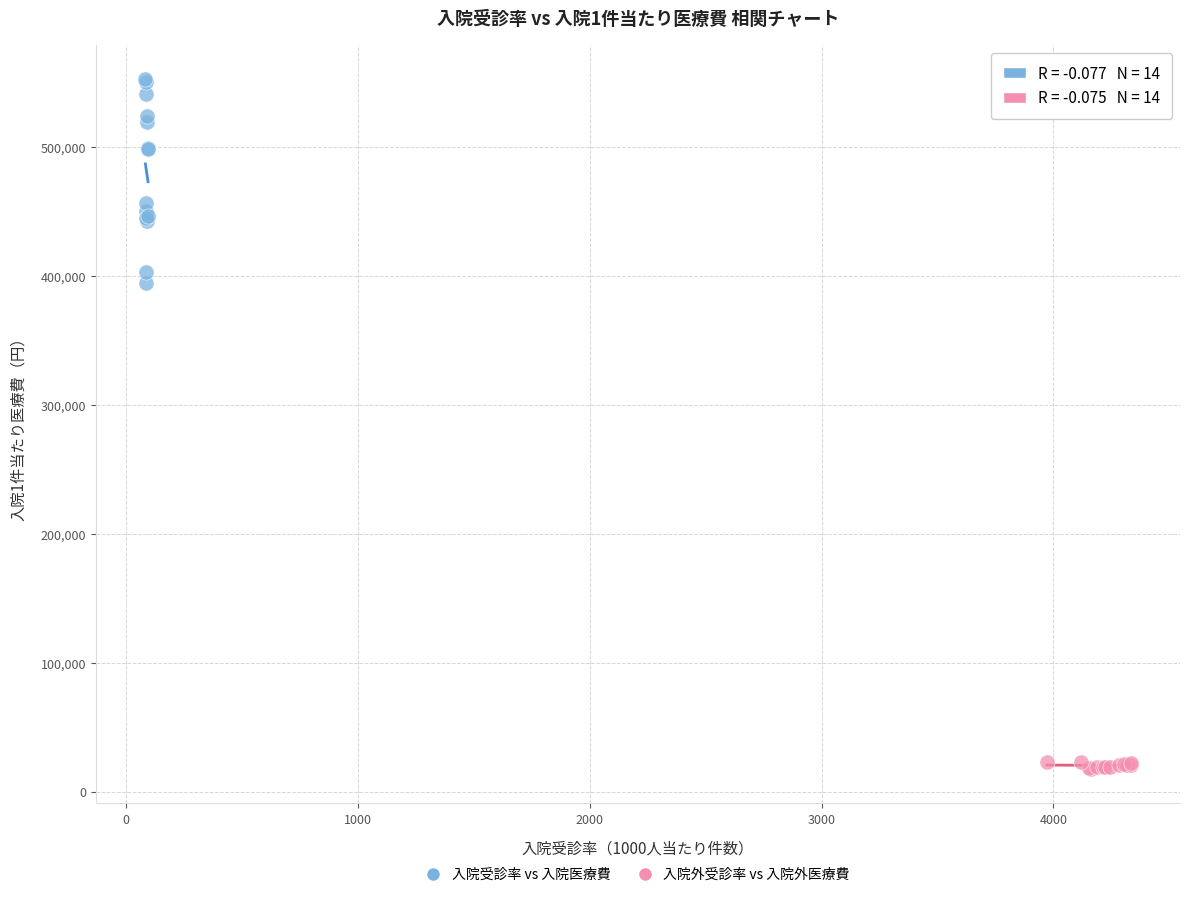

Which series reaches the maximum Y coordinate?

入院受診率 vs 入院医療費